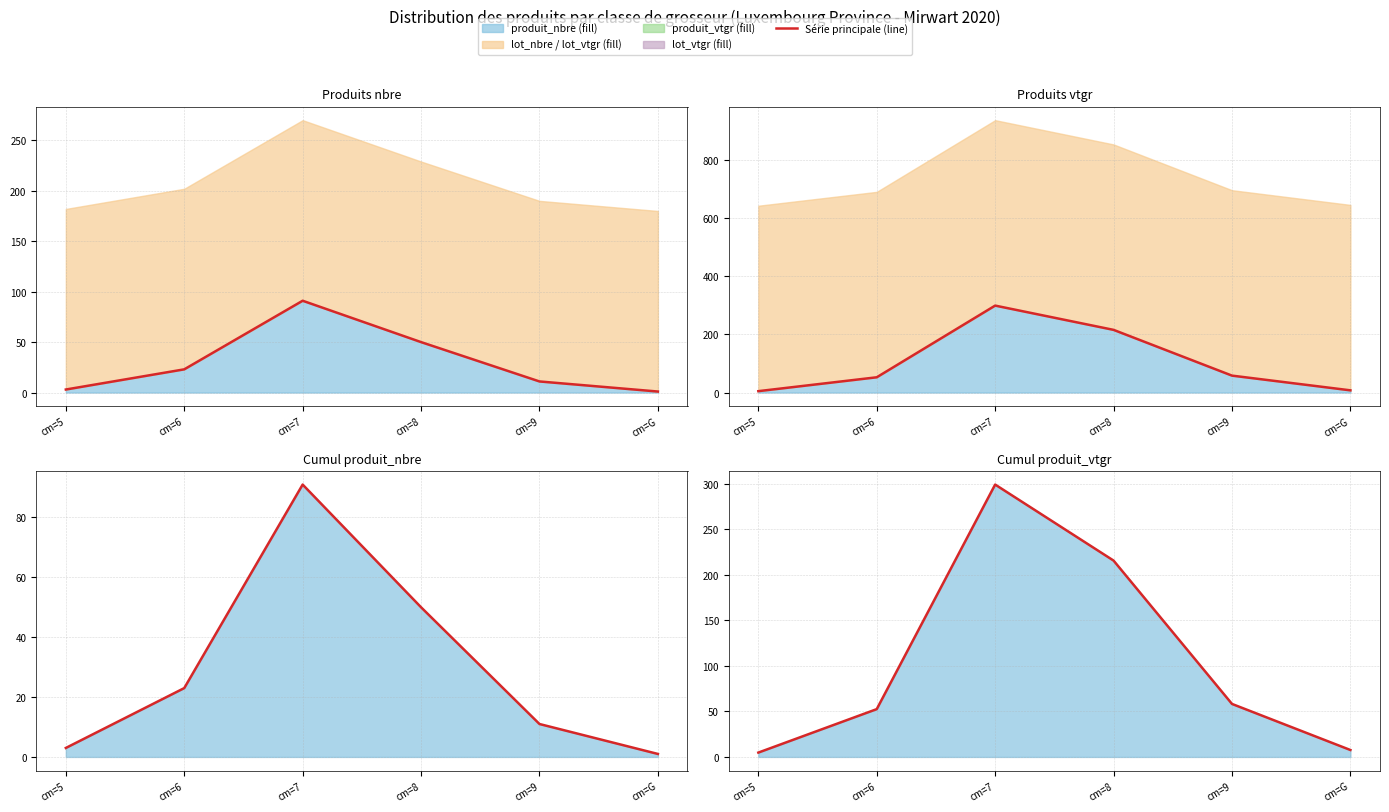

List the labels in order of Nombre de produits (line) value, largest first.

cm=7, cm=8, cm=6, cm=9, cm=5, cm=G